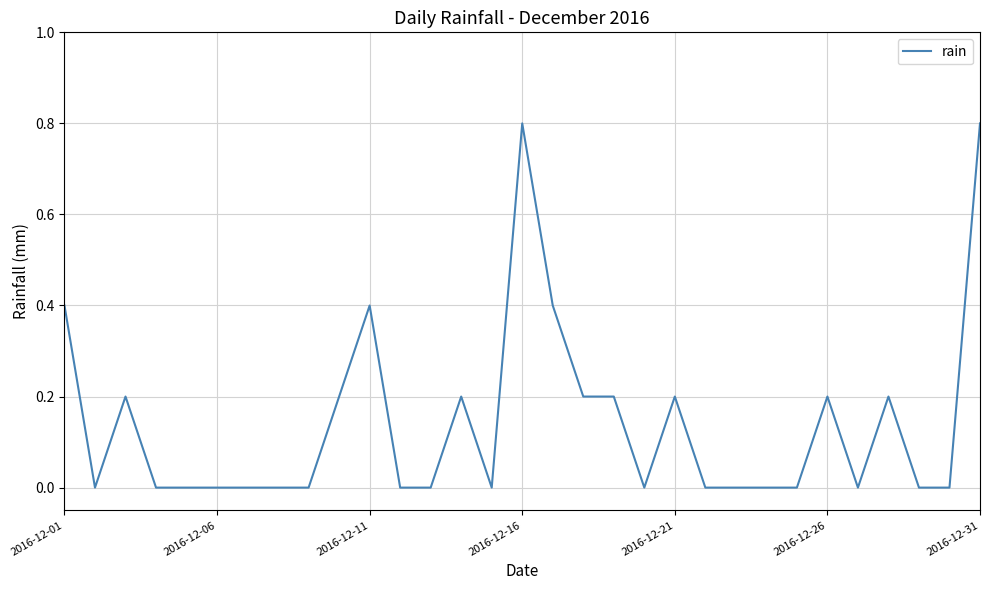

Does the chart have visible grid lines?

Yes